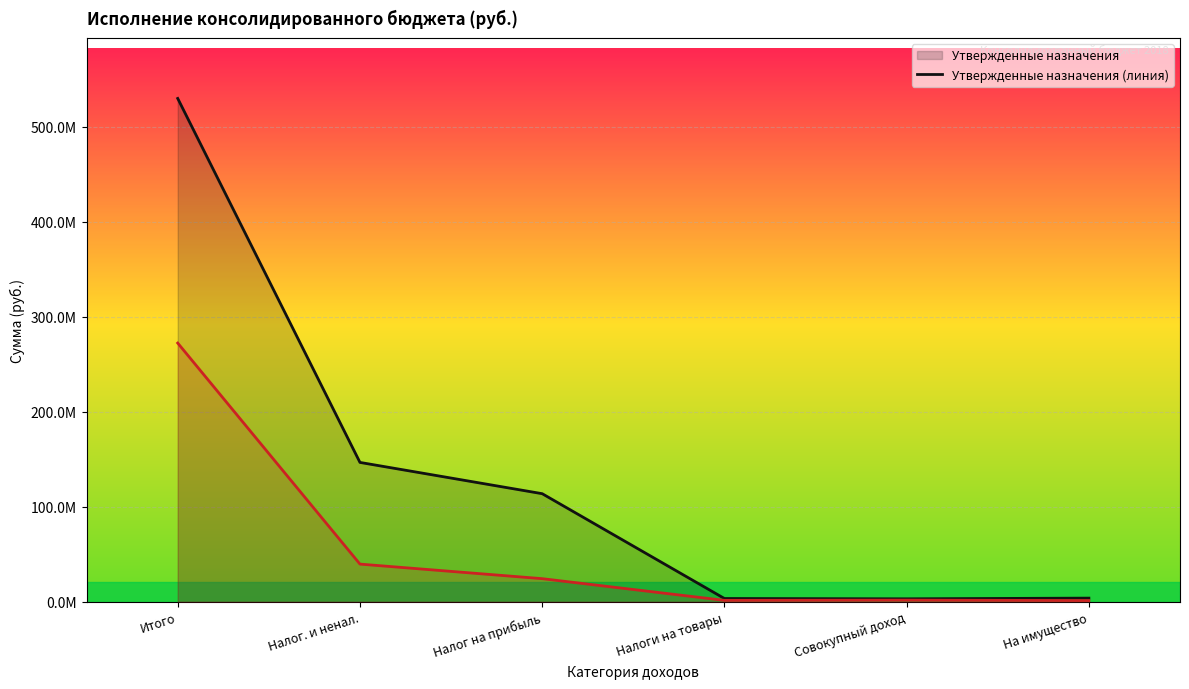

How many data points in Исполнено (линия) are less than 24270577?

3